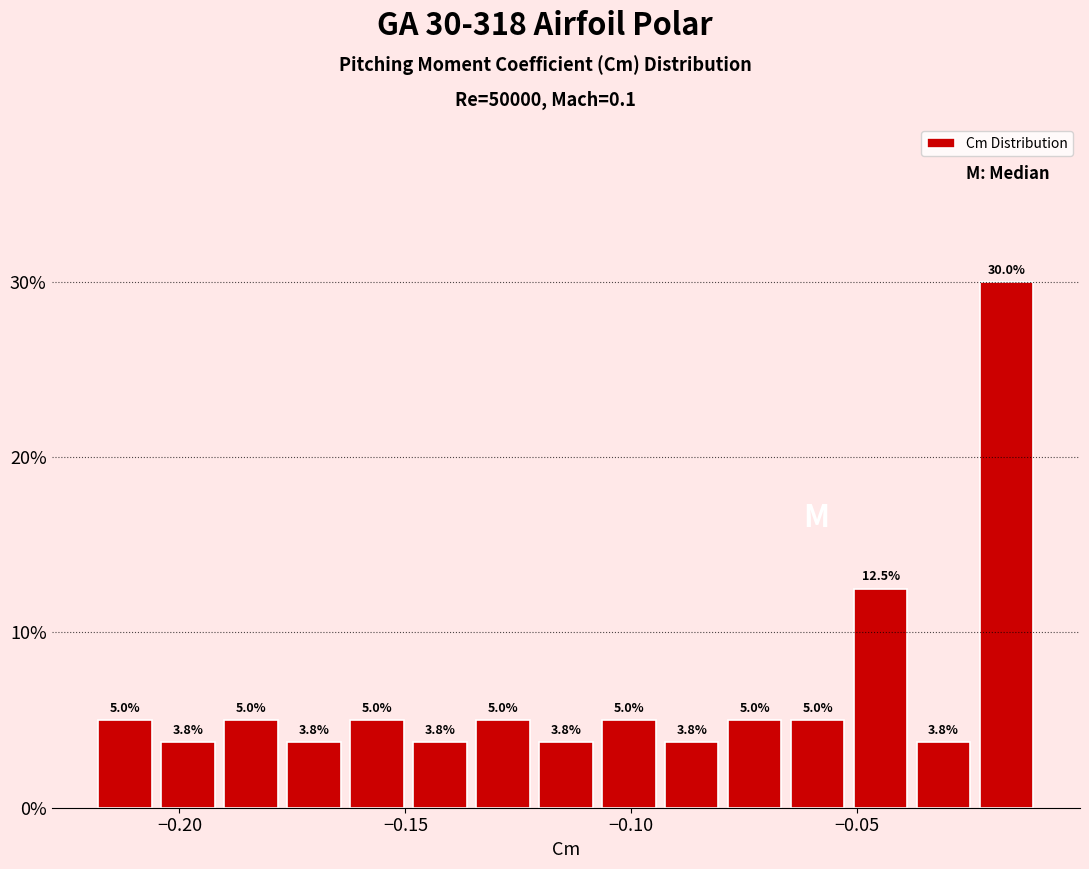

Read against the x-axis, roughly where is the centre of the tallest bar?

-0.015